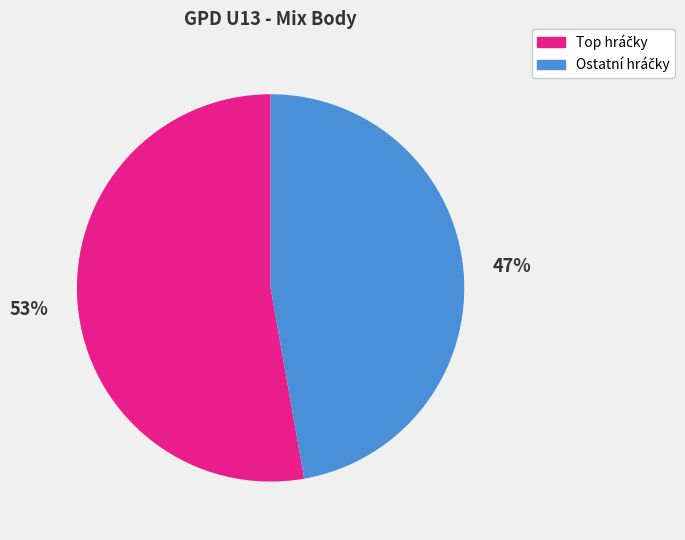

To the nearest percent, what is the difference between the largest and smallest slice percentages?

6%